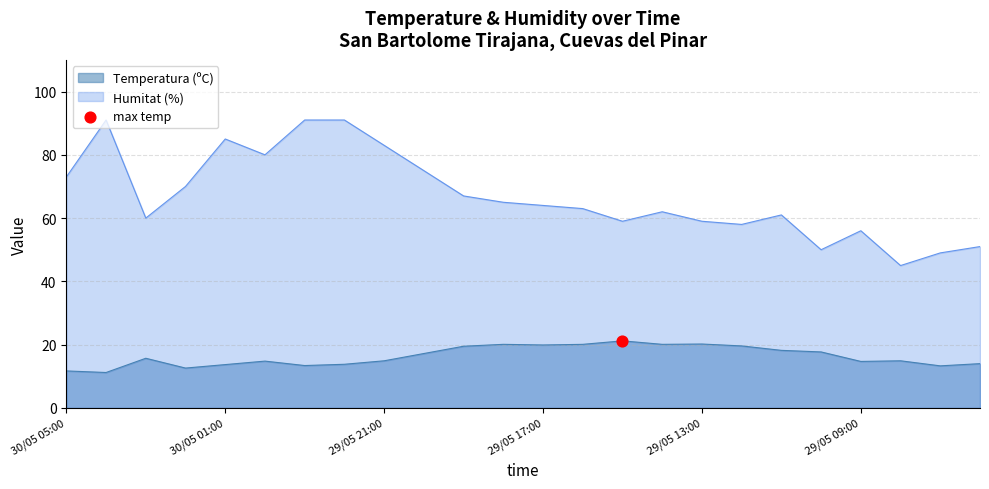

Which series reaches the minimum Y coordinate?

Temperatura (ºC)